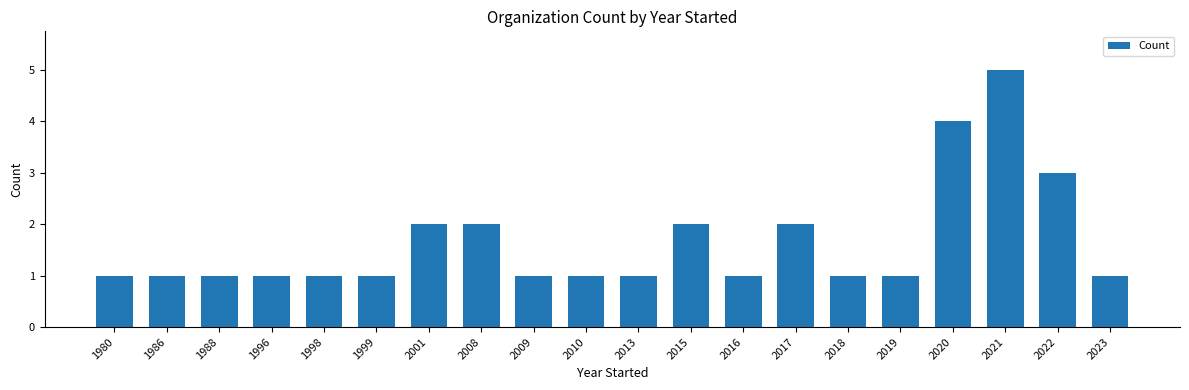

How many bars are there in total?

20